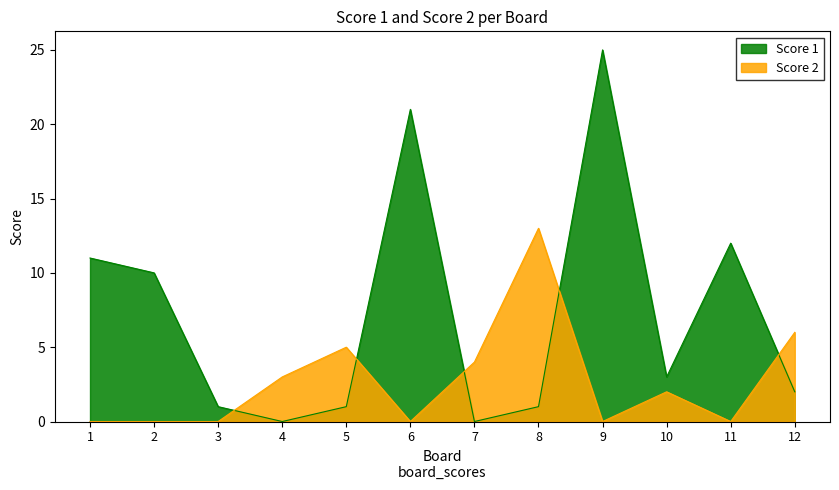

Between which two adjacent categories do Score 1 and Score 2 first intersect?

3 and 4